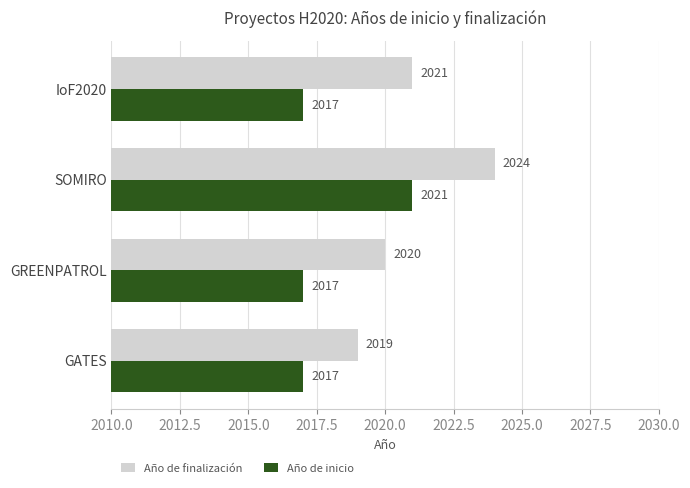

What is the difference between the highest and lowest values at IoF2020?

4